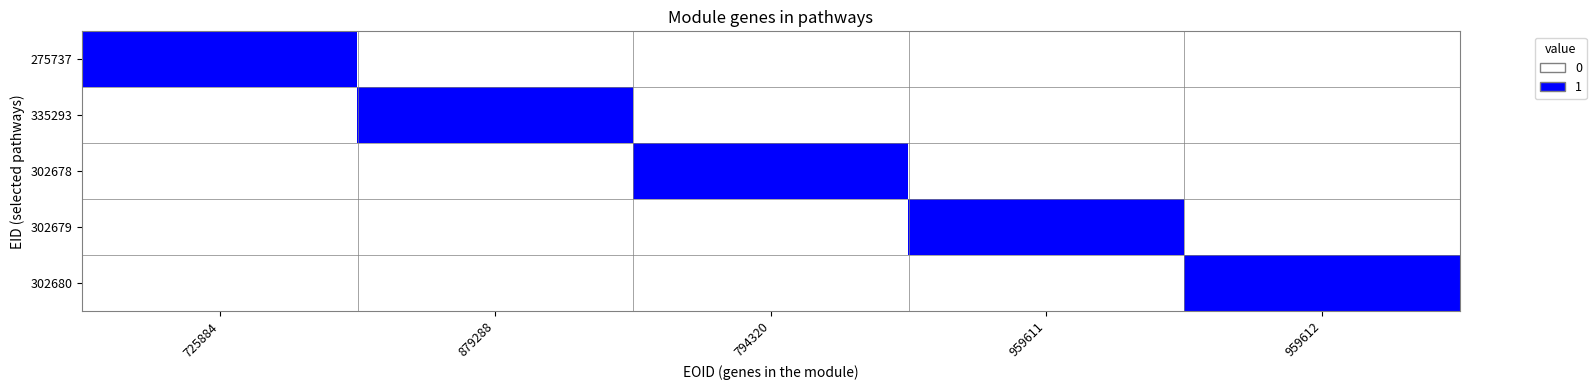

Reading left to right, transcribe all the data shown in this chart.

275737: 725884=1	879288=0	794320=0	959611=0	959612=0
335293: 725884=0	879288=1	794320=0	959611=0	959612=0
302678: 725884=0	879288=0	794320=1	959611=0	959612=0
302679: 725884=0	879288=0	794320=0	959611=1	959612=0
302680: 725884=0	879288=0	794320=0	959611=0	959612=1